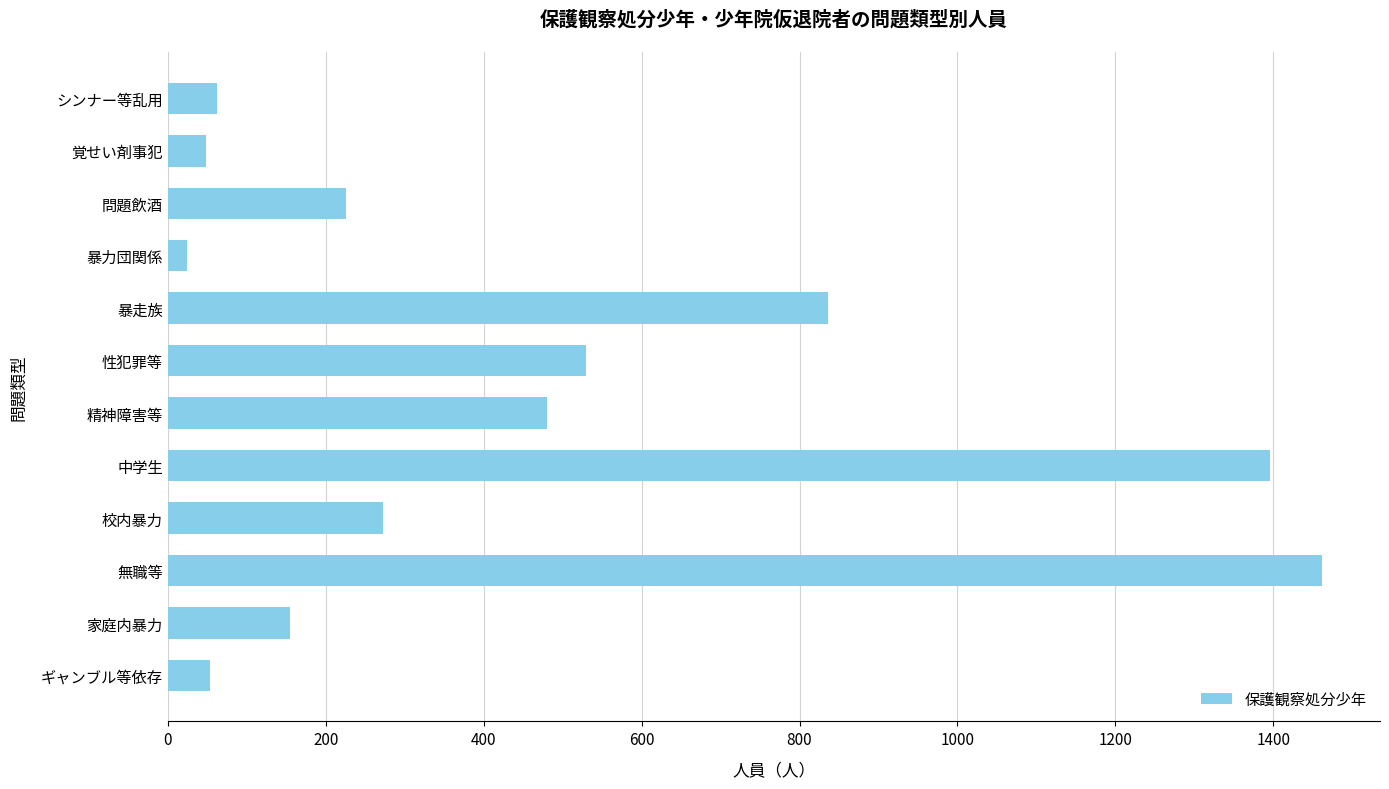

Does the chart contain stacked bars?

No